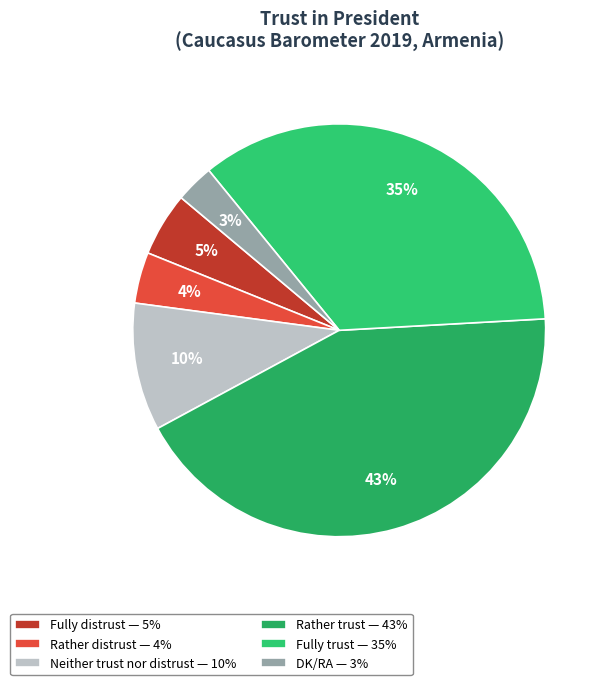

Which category has the biggest portion of the pie?

Rather trust